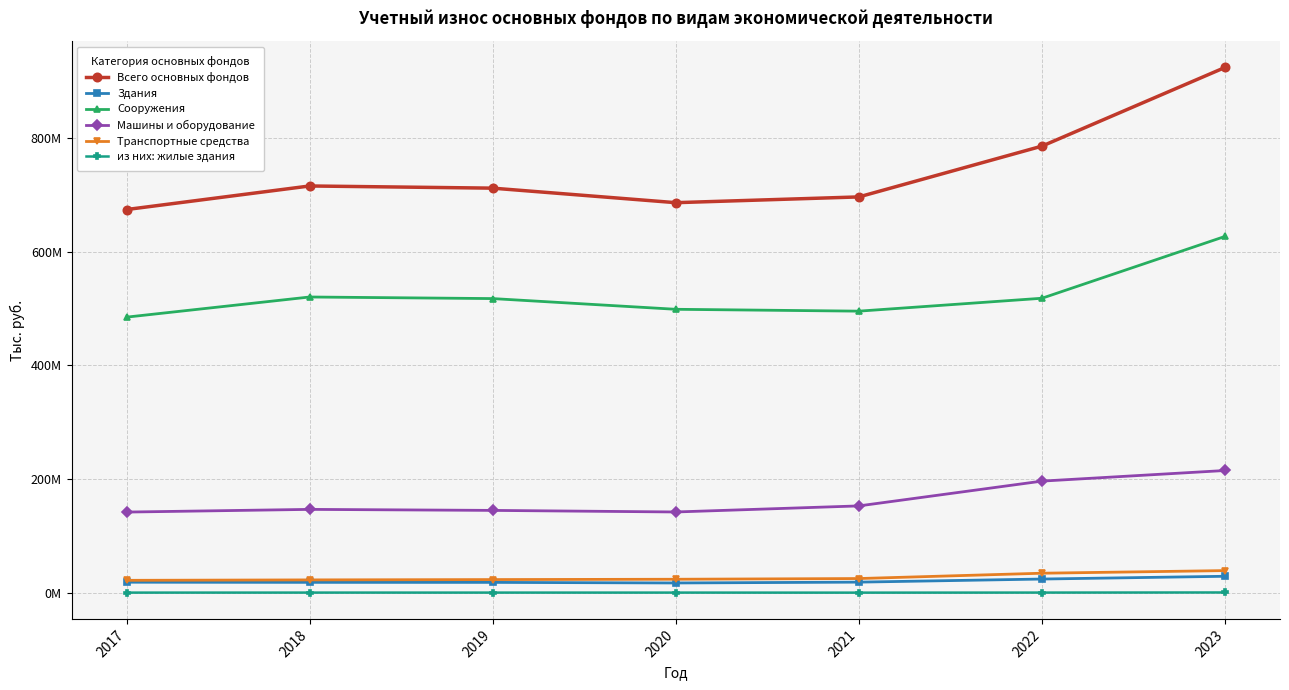

List the labels in order of Сооружения value, largest first.

2023, 2018, 2022, 2019, 2020, 2021, 2017